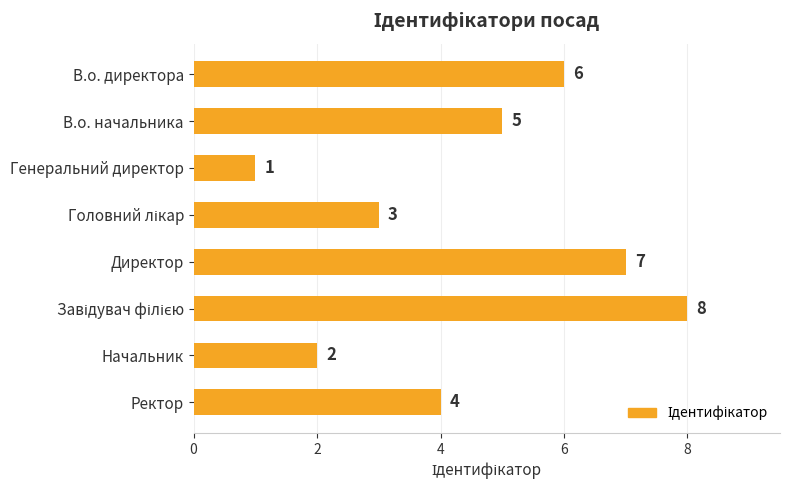

True or false: the data shows 4 at В.о. директора.

False